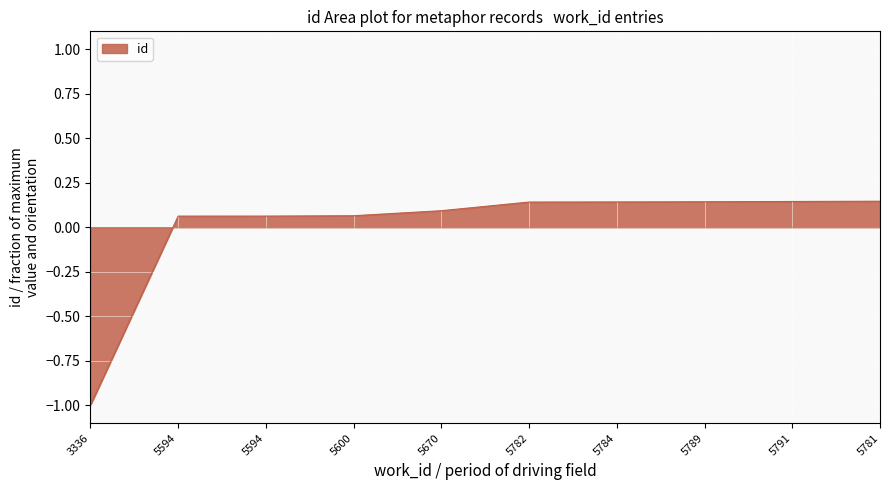

What is the greatest value displayed?

0.1